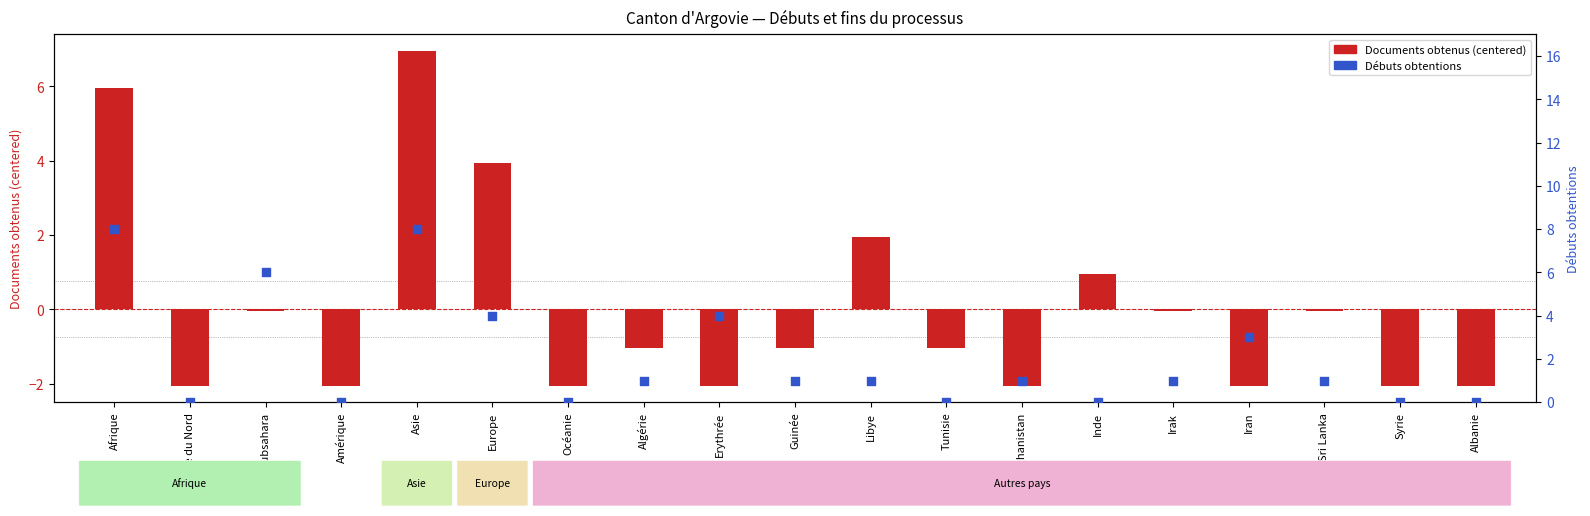

Which series reaches the minimum Y coordinate?

Documents obtenus (centered)